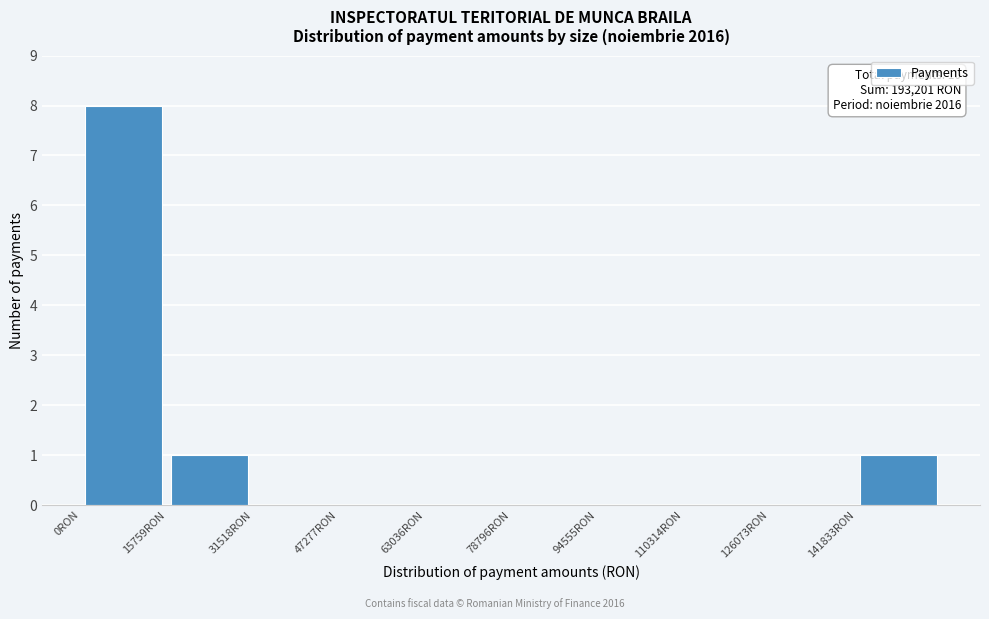

Which range on the x-axis has the tallest bar?

0 to 16000